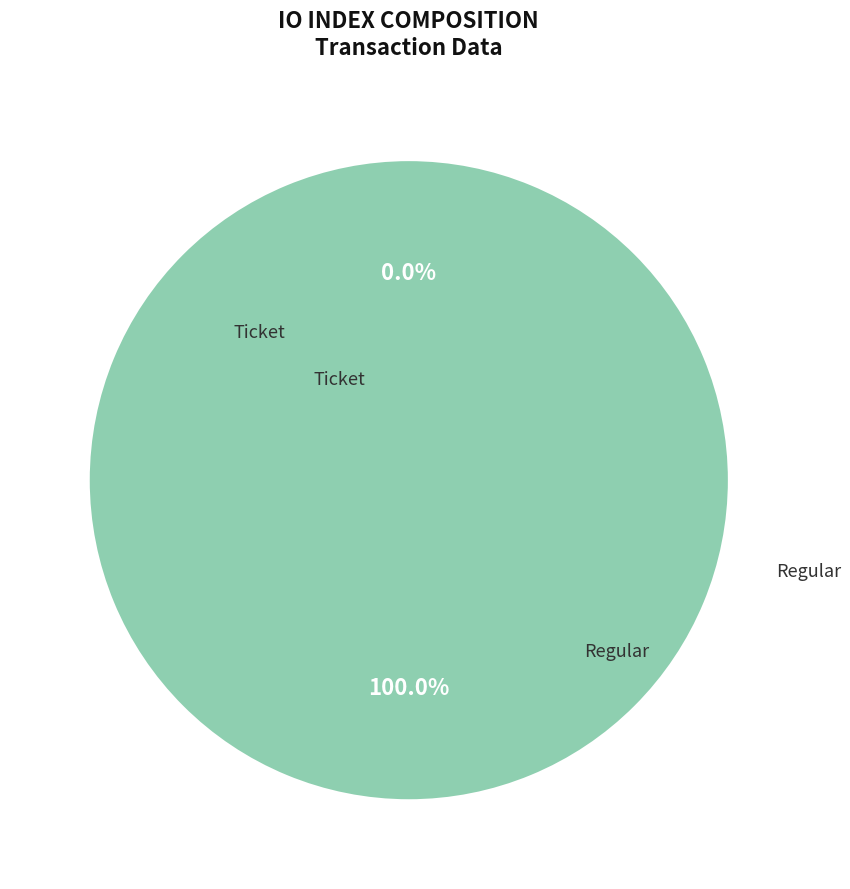

How many slices are in this pie chart?

2